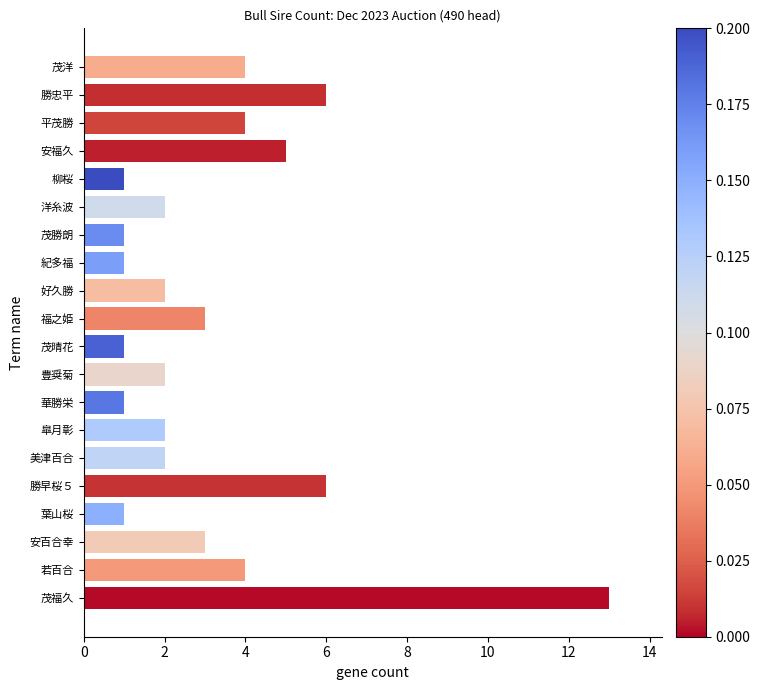

How many bars are there in total?

20